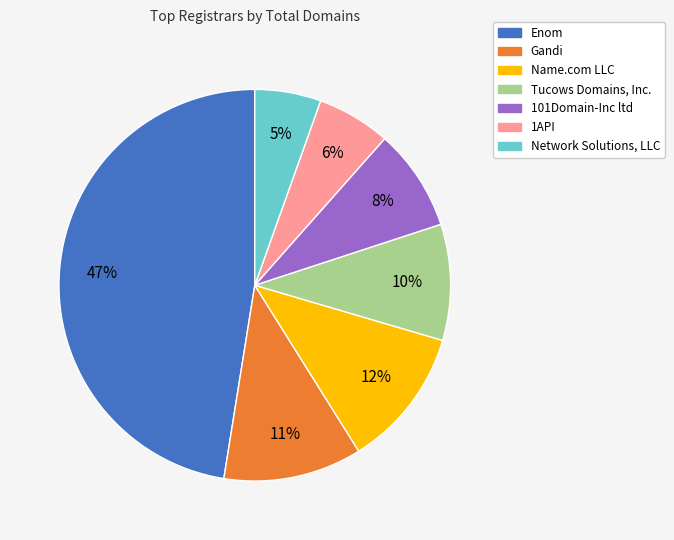

To the nearest percent, what is the difference between the largest and smallest slice percentages?

42%